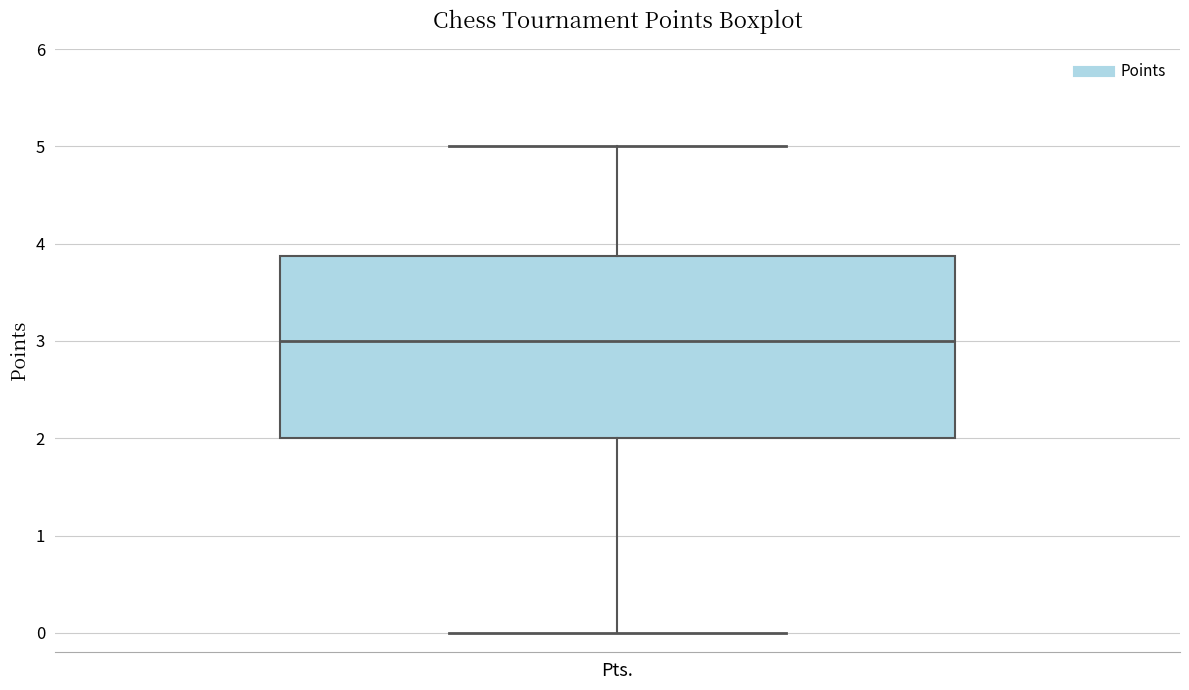

Read this box plot against the y-axis: the position of the median line, the range covered by the box, and the ends of both whiskers. The values are not printed on the chart, so give them approximately, as read against the axis.

median 3.0, box 2.0 to 3.9, whiskers 0.0 to 5.0